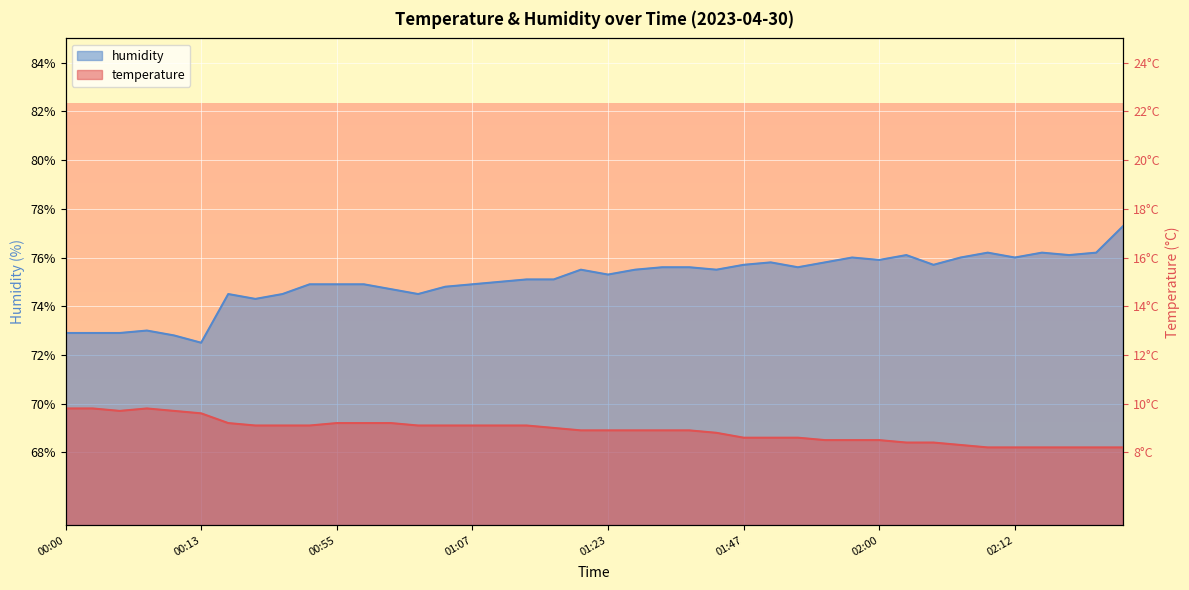

True or false: humidity has a value of 73.0 at 00:08.

True